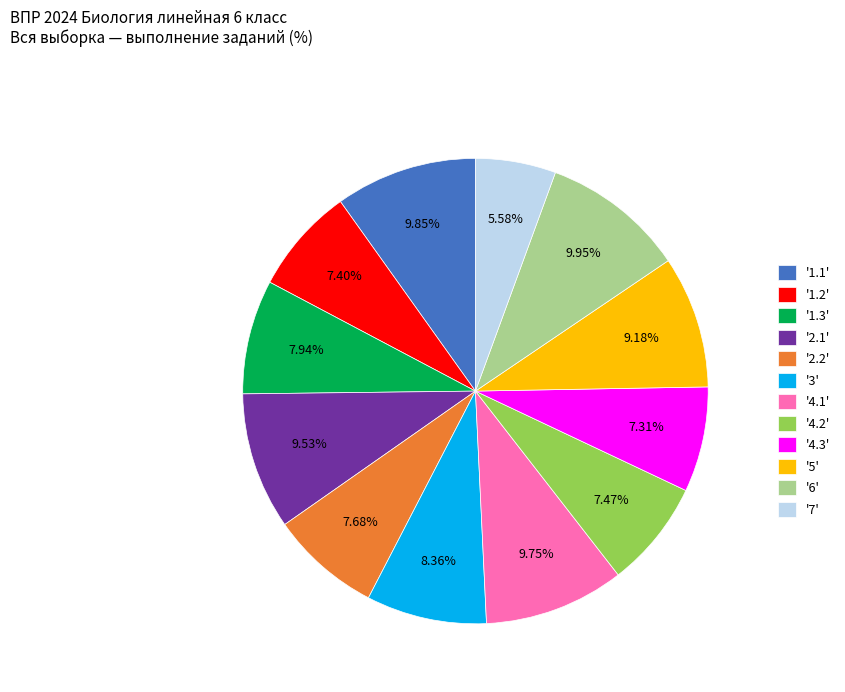

Does '5' account for over 50% of the chart?

No